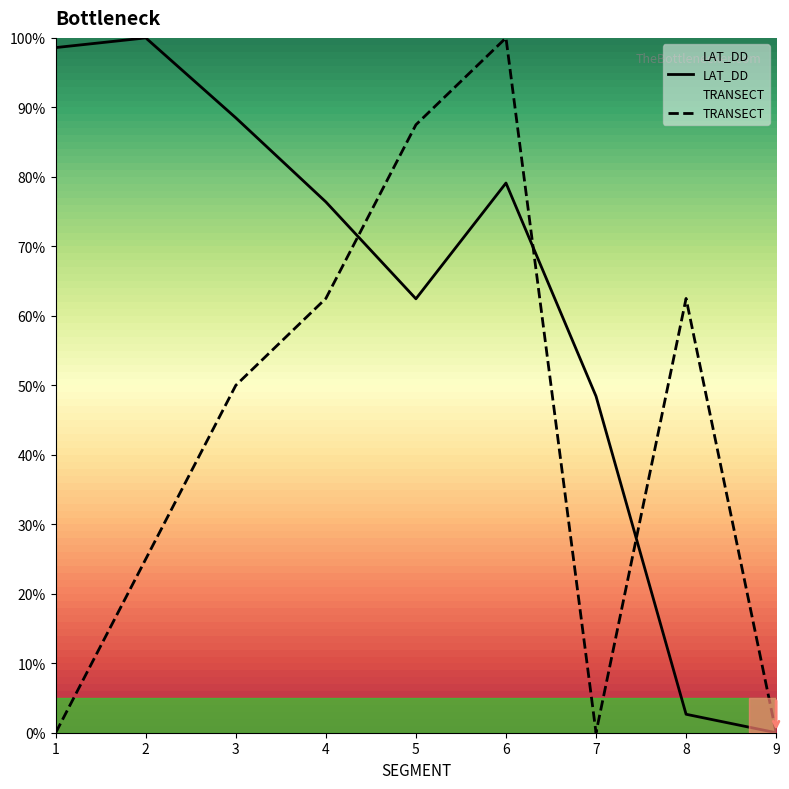

True or false: LAT_DD has a value of 76.4 at 4.

True